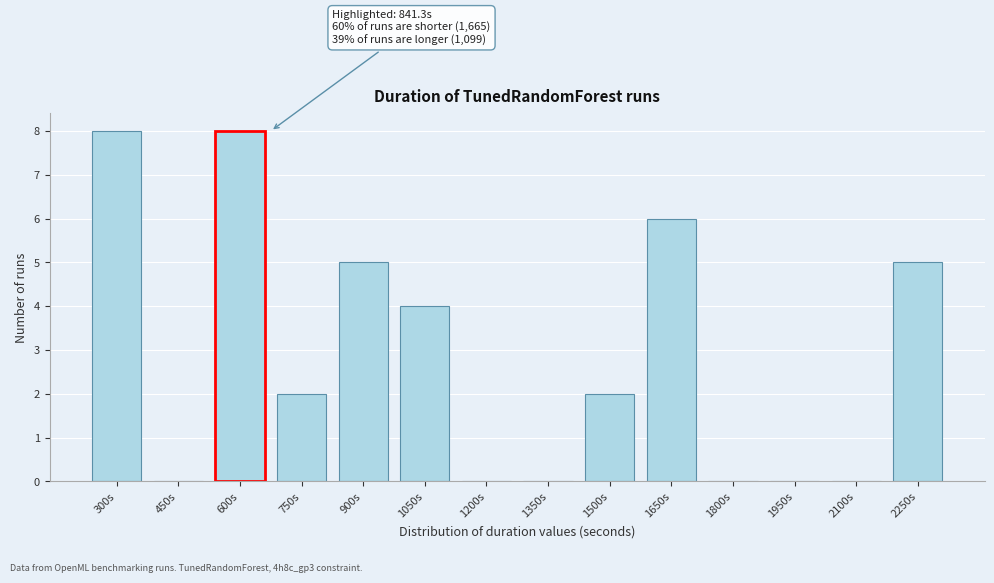

Reading right to left, list all the values displayed in this chart.

2250s=5	2100s=0	1950s=0	1800s=0	1650s=6	1500s=2	1350s=0	1200s=0	1050s=4	900s=5	750s=2	600s=8	450s=0	300s=8